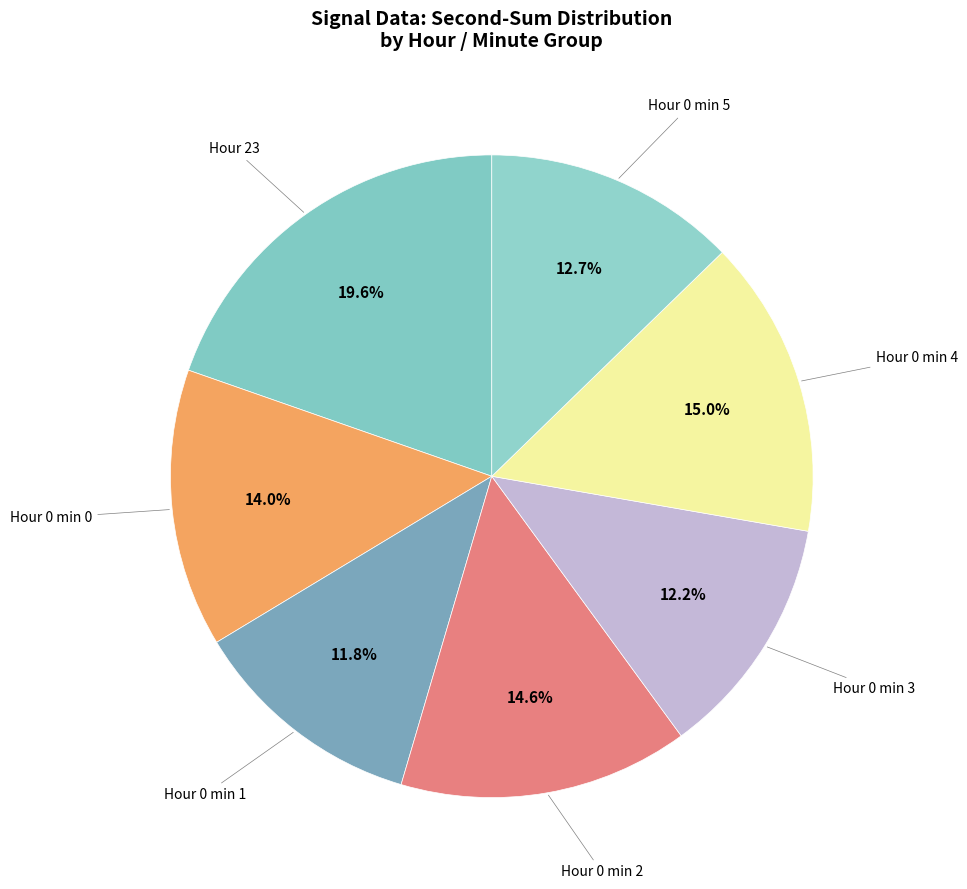

To the nearest percent, what is the average slice percentage?

14%